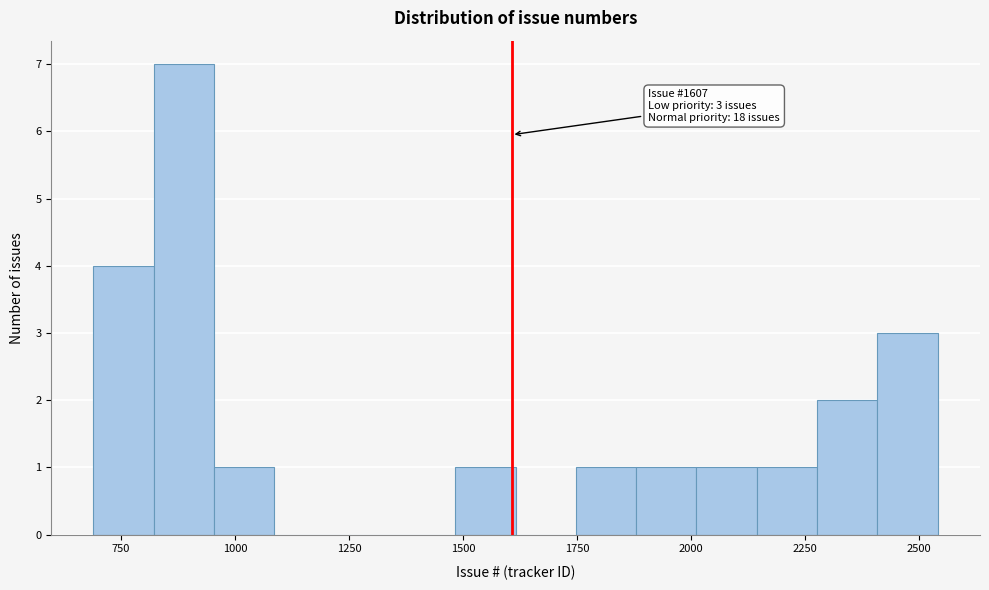

Around what value on the x-axis is the tallest bar? Give the approximate position of its centre, as read against the axis.

900